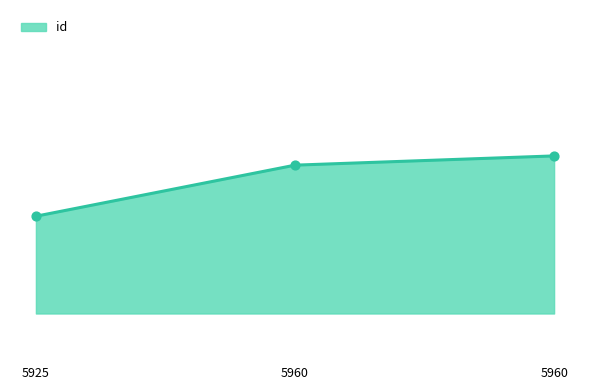

Does the chart have visible grid lines?

No